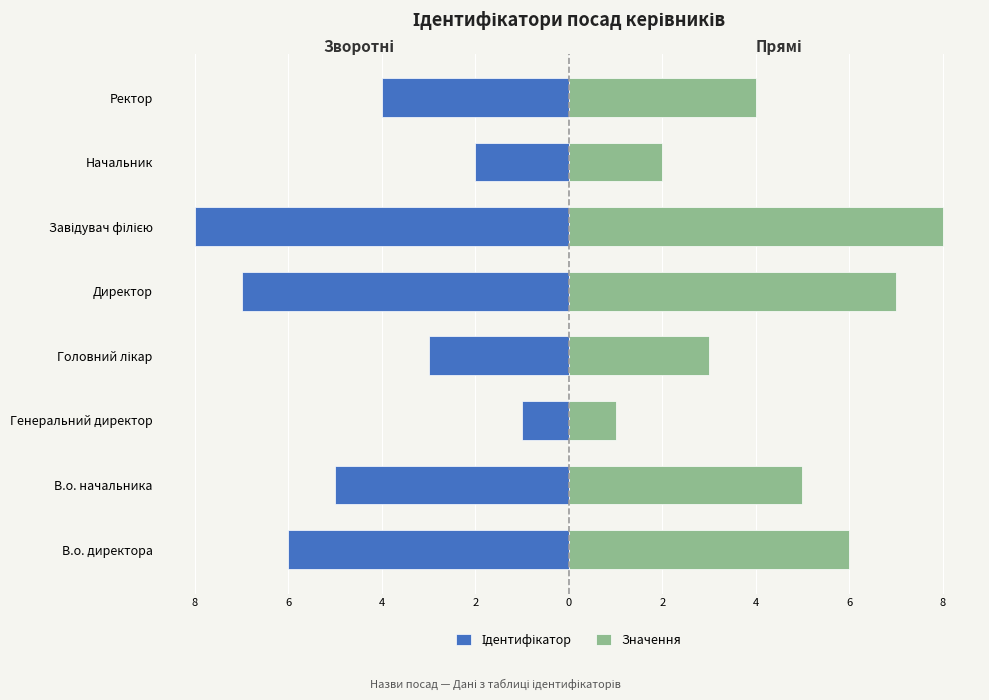

True or false: Ідентифікатор has a value of -2 at В.о. директора.

False